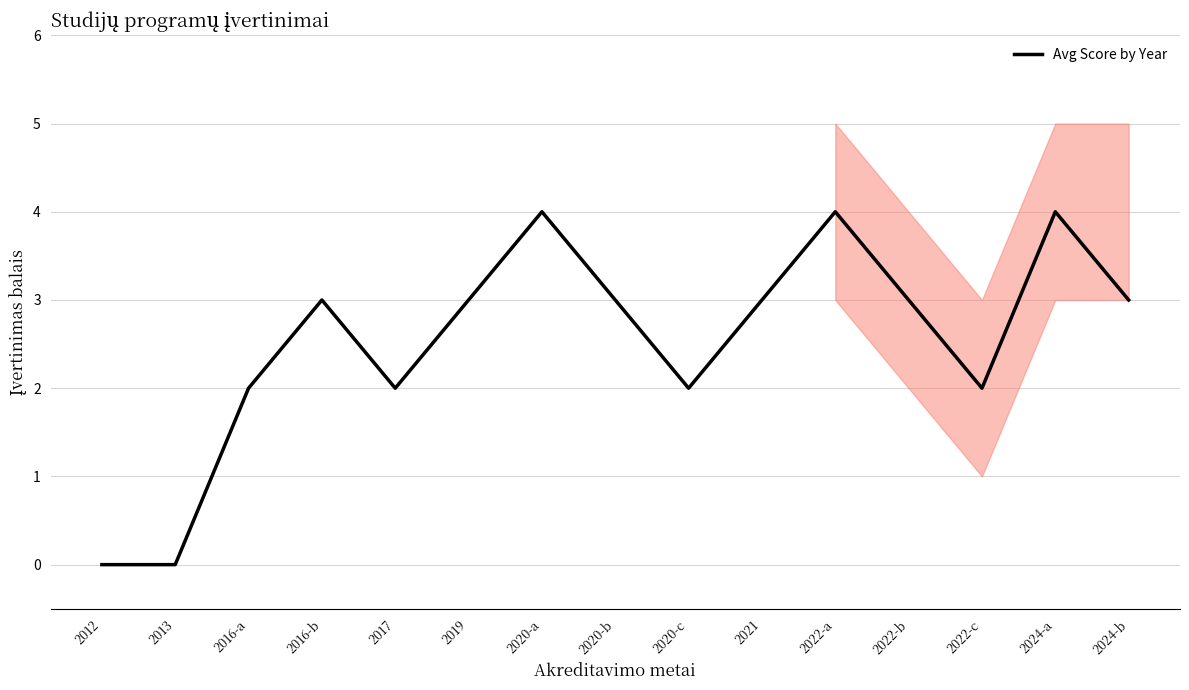

Where is the first local minimum?

2017